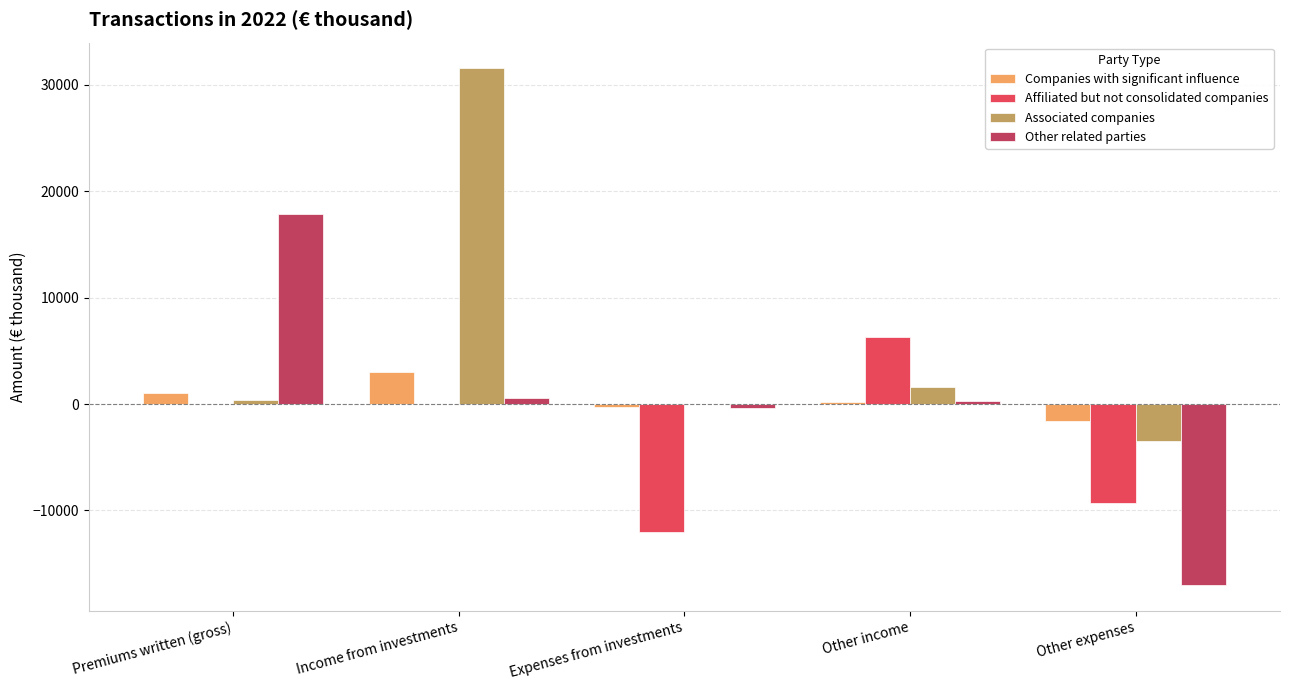

What is the sum of all Associated companies values?

30084